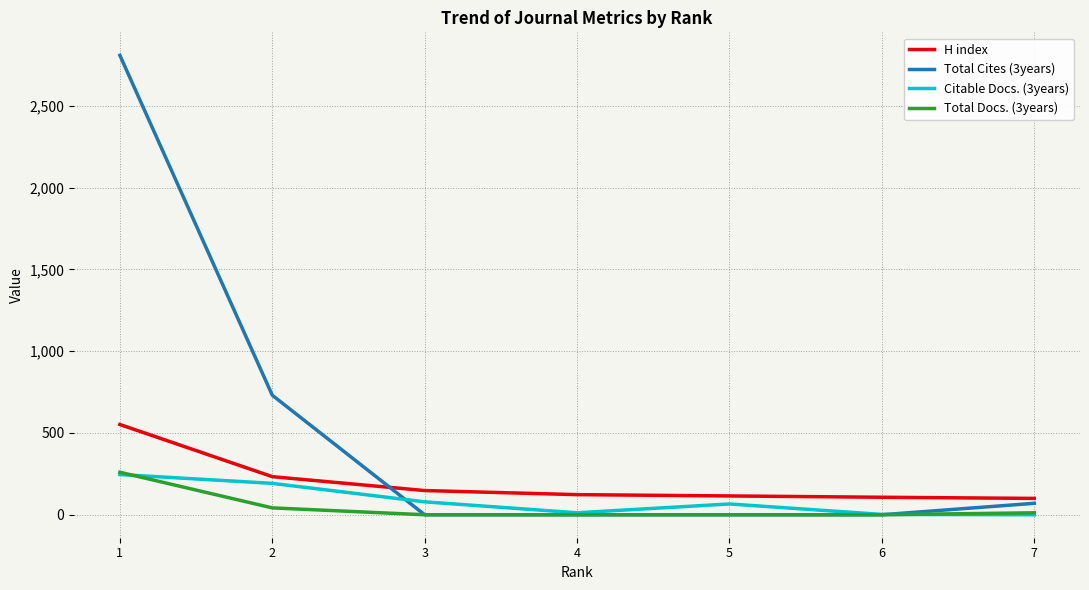

Which series has the largest range (max minus min)?

Total Cites (3years)